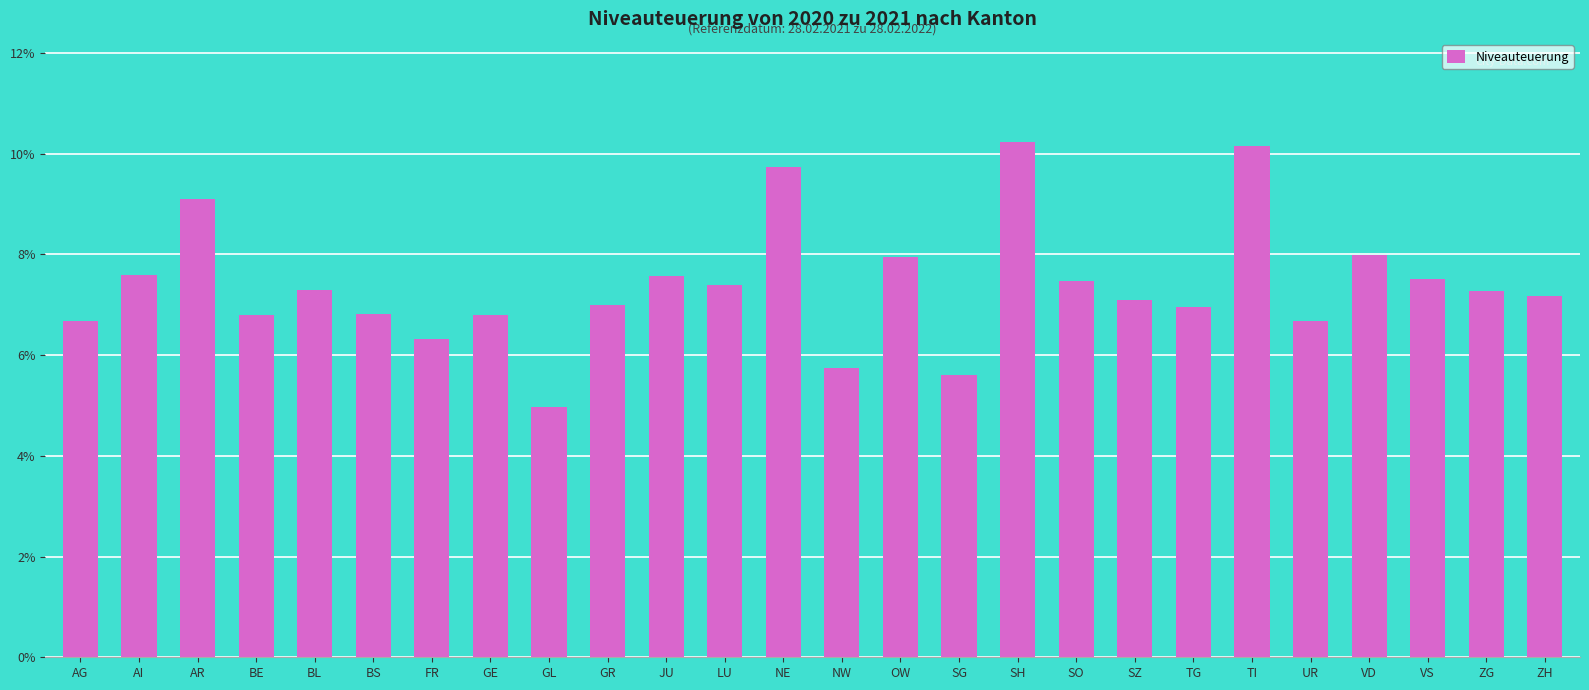

Are the bars horizontal?

No